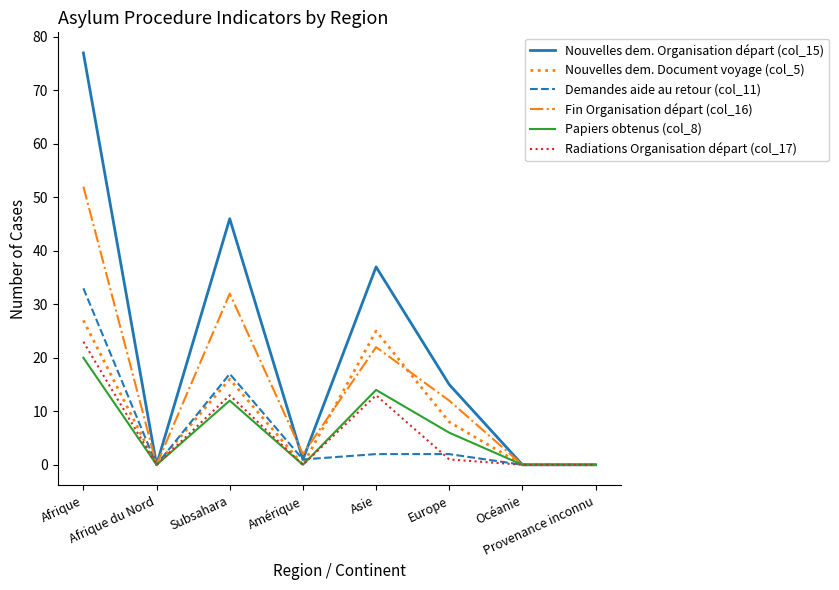

In Nouvelles dem. Document voyage (col_5), how many points are higher than both neighbors (excluding endpoints)?

2